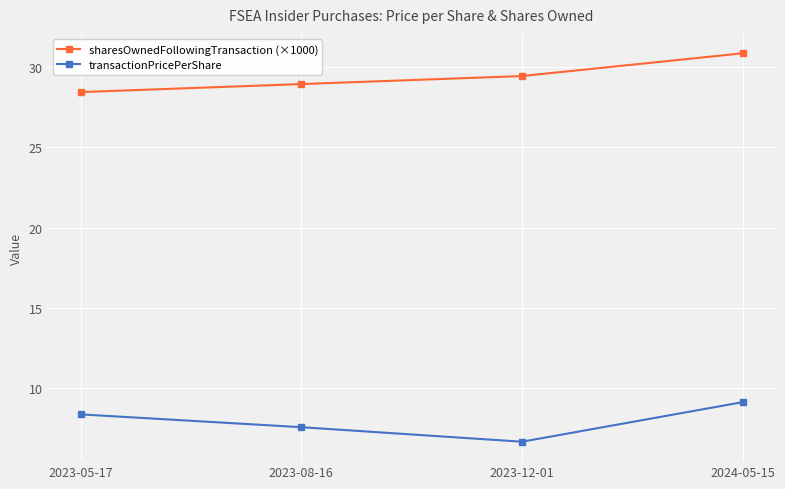

The transactionPricePerShare series shows 6.7 at 2023-12-01. True or false?

True